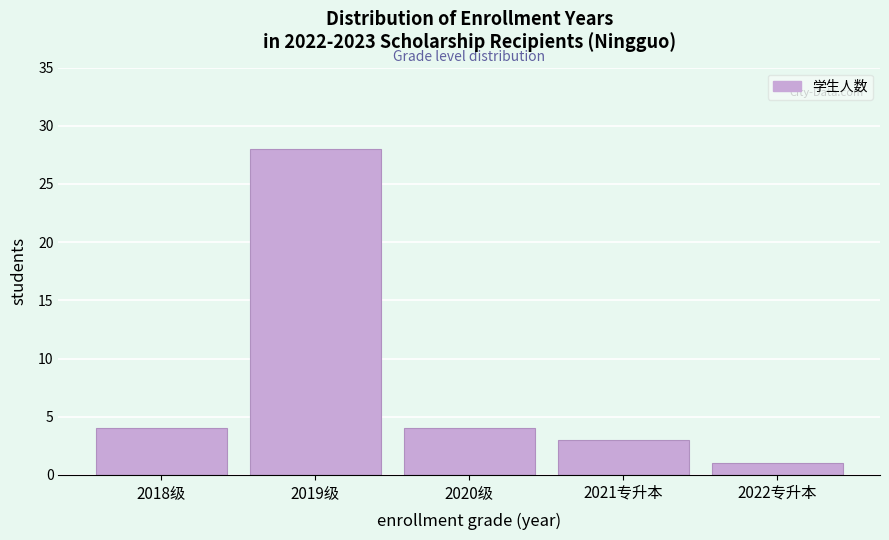

Reading left to right, list all the values displayed in this chart.

2018级=4	2019级=28	2020级=4	2021专升本=3	2022专升本=1